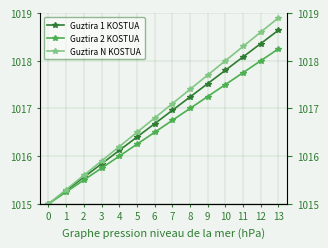

Which label corresponds to the largest value in the chart?

13